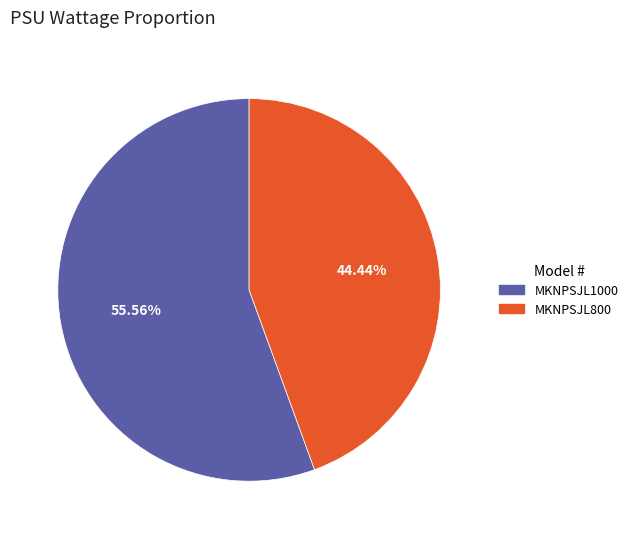

What percentage is the MKNPSJL800 slice, to the nearest percent?

44%